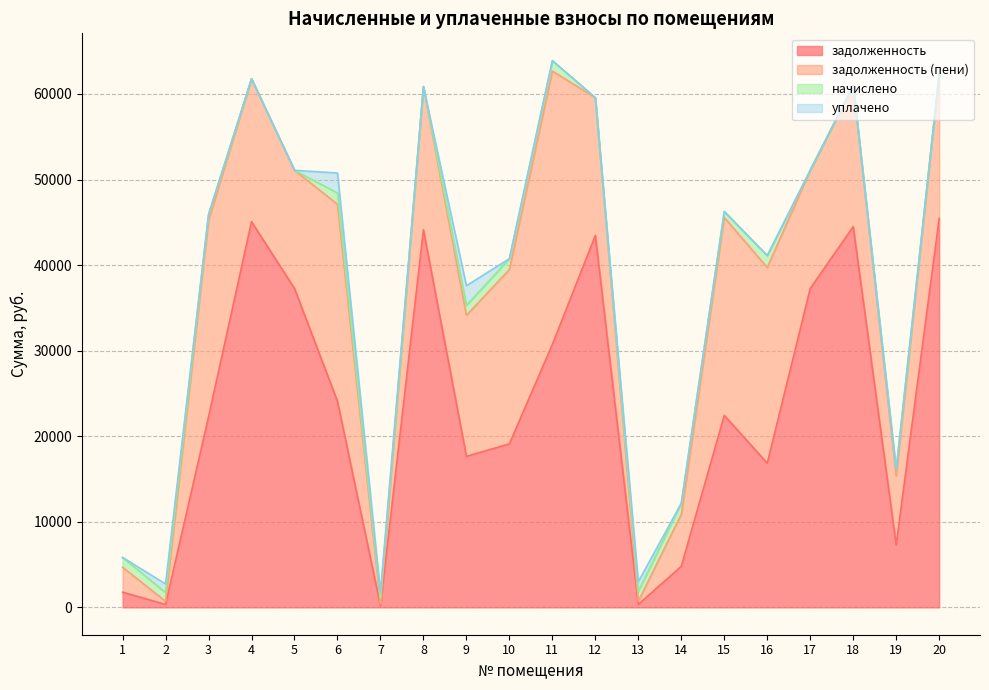

Between 4 and 7, which series saw the biggest shift?

задолженность